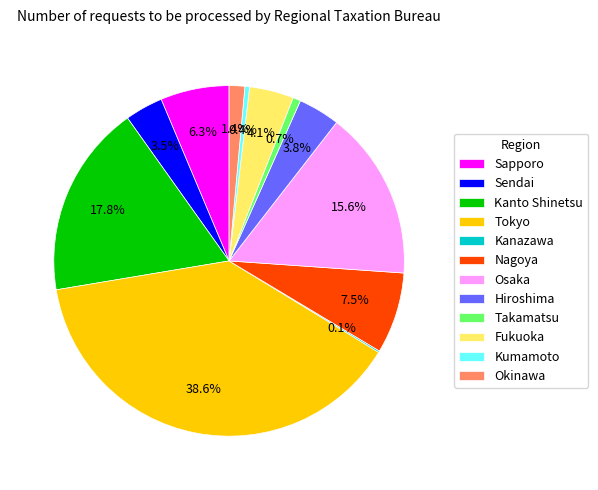

What is the largest slice in the pie chart?

Tokyo